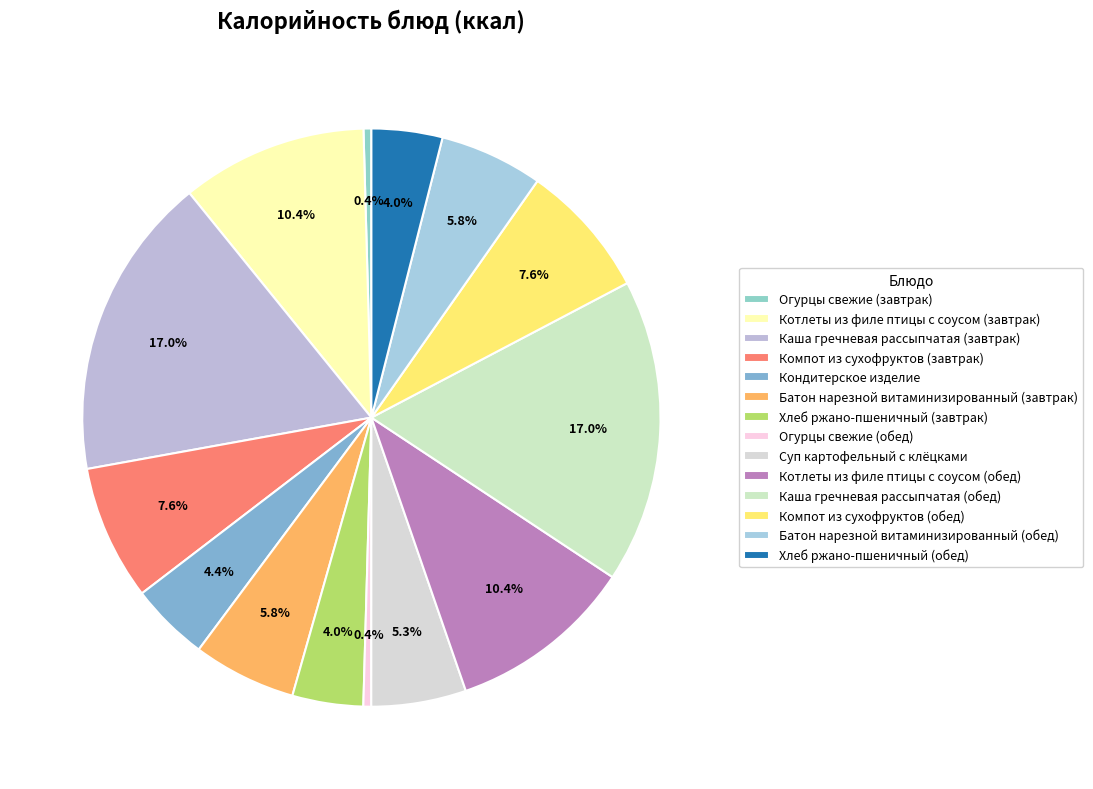

How many segments does this pie chart have?

14